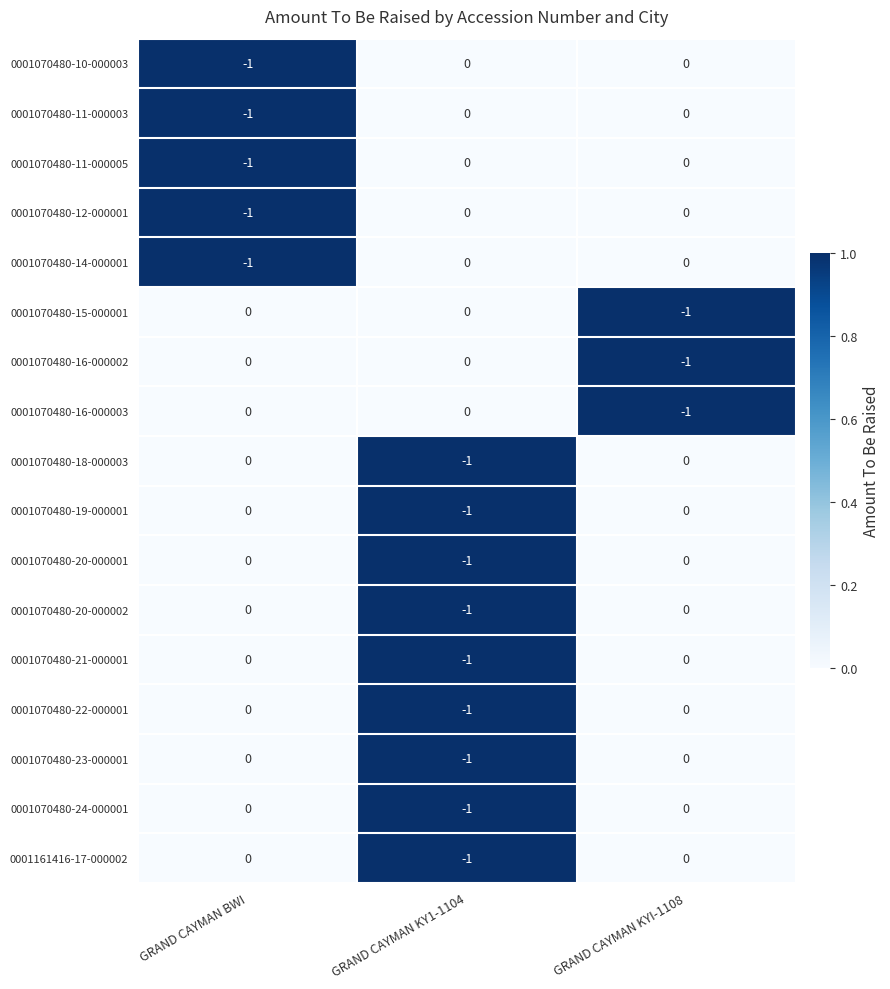

Count the 0001070480-20-000002 values in the range -1 to 0.

3